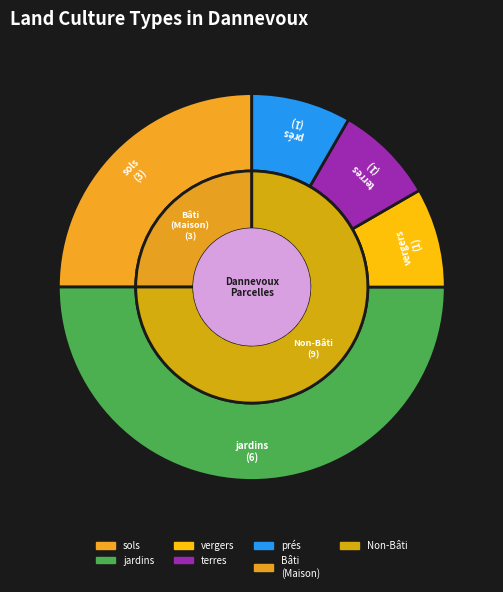

To the nearest percent, what percentage of the pie is prés?

8%